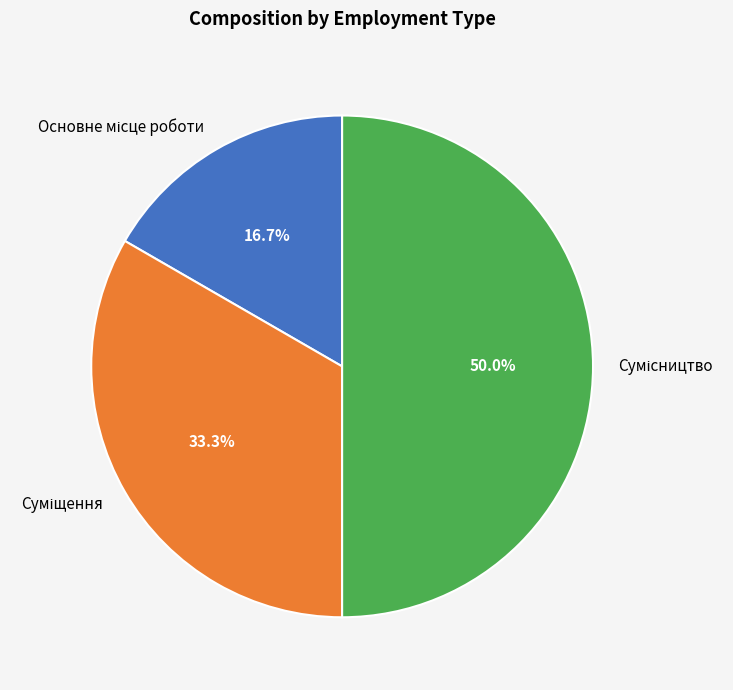

How many segments does this pie chart have?

3